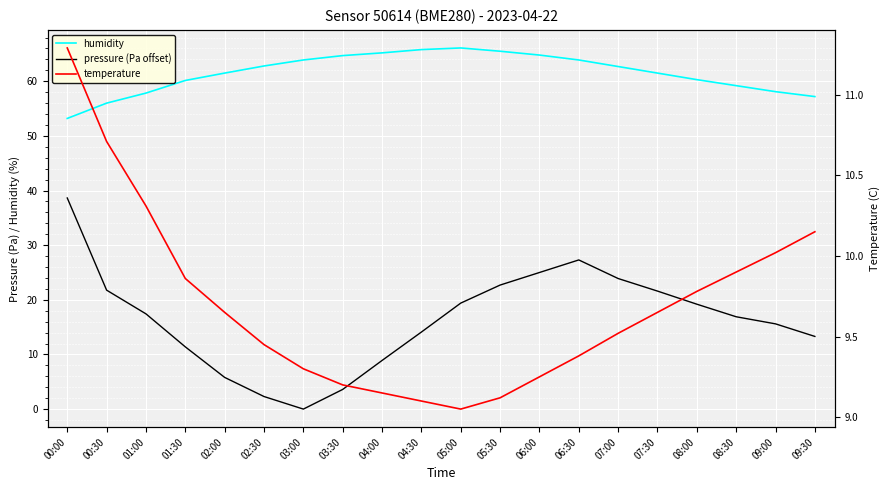

Between 06:00 and 07:00, which is larger?

06:00